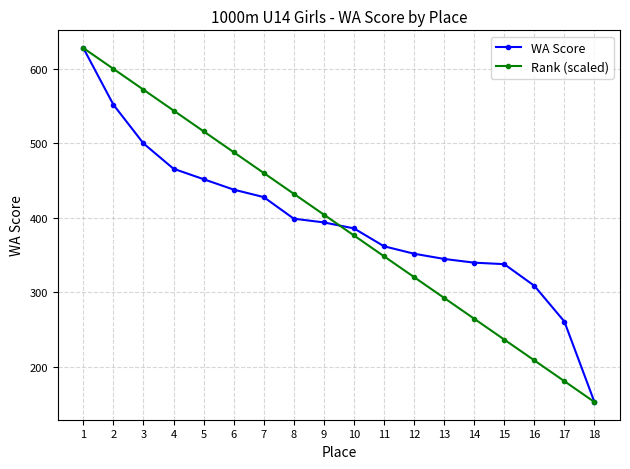

What is the difference between the second highest and second lowest values in the Rank (scaled) series?

419.1